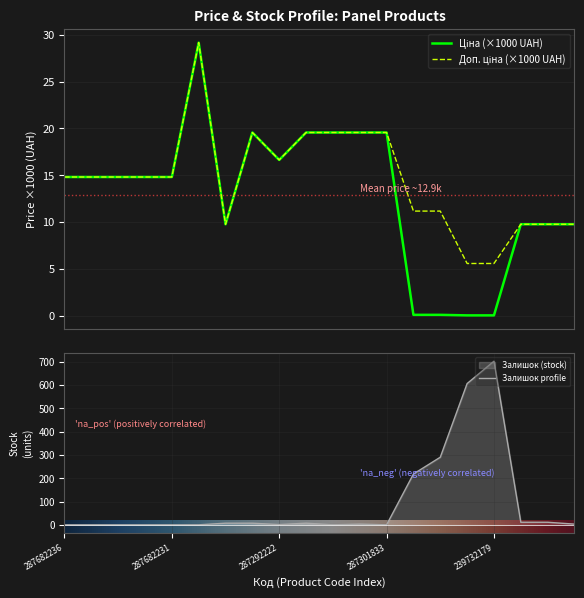

What is the highest value of the Залишок profile series?

702